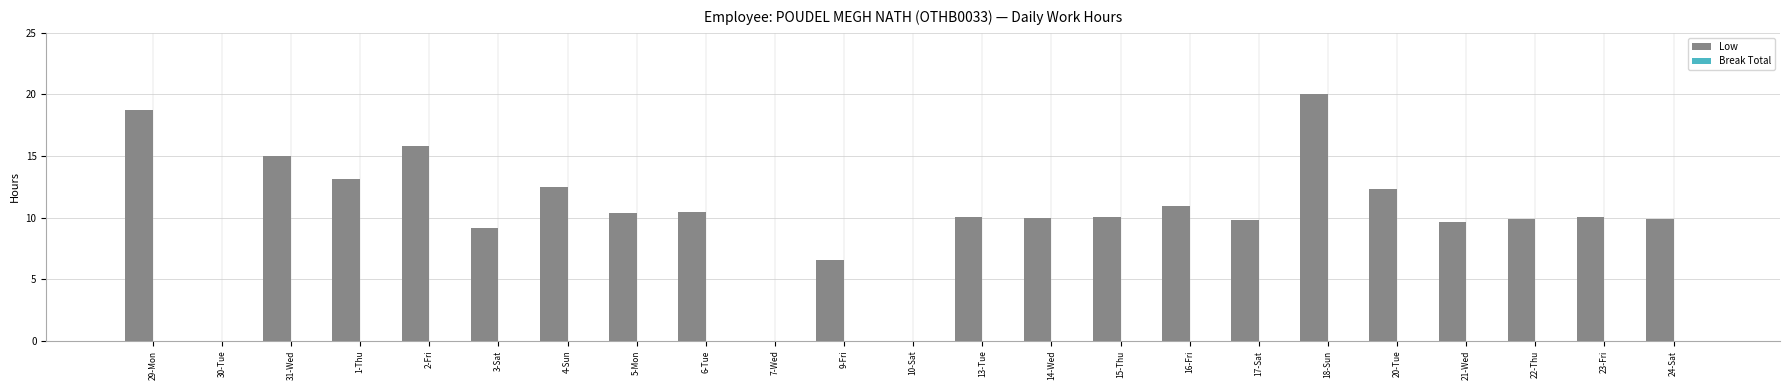

The chart shows a value of 23.1 at 2-Fri. True or false?

False